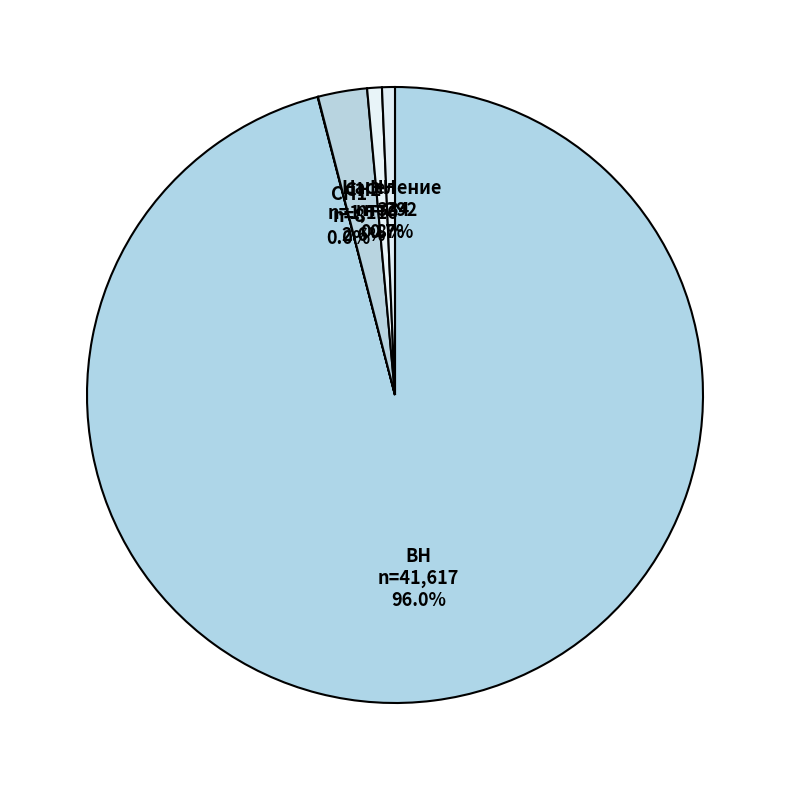

Which slice is the largest?

ВН